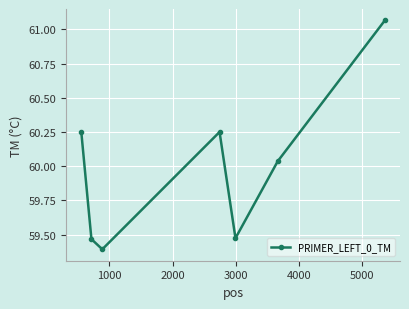

How many points are higher than both their immediate neighbors (excluding endpoints)?

1